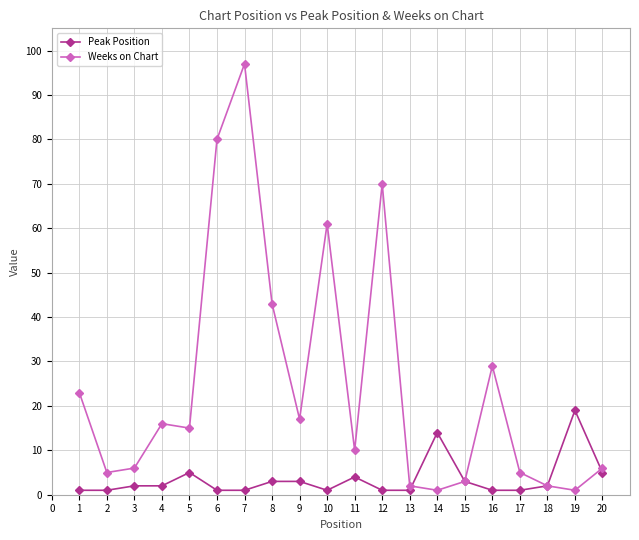

Which series has the largest range (max minus min)?

Weeks on Chart